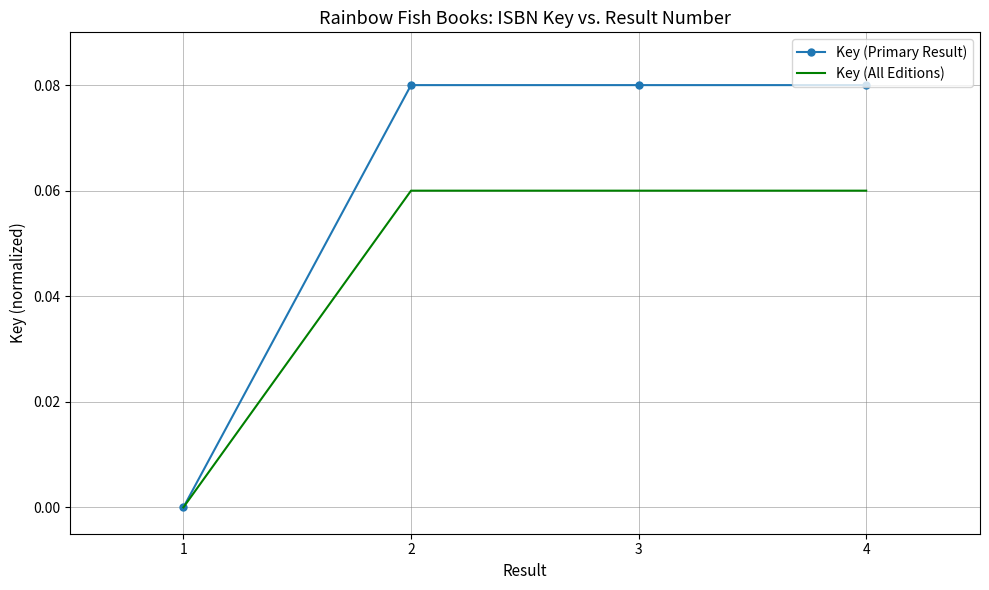

The Key (All Editions) series shows 0.0 at 4. True or false?

False